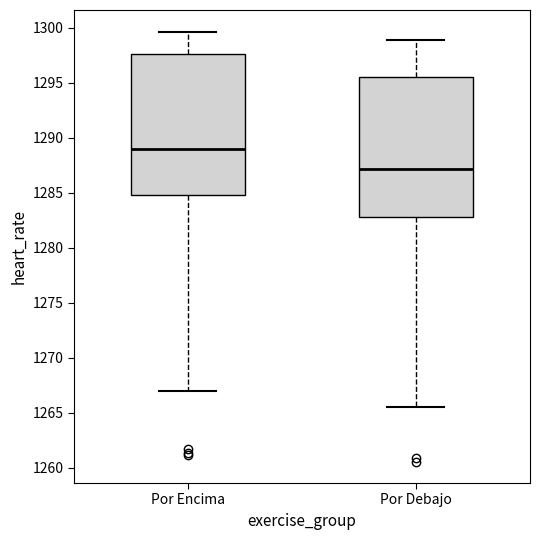

Reading left to right, read every box against the y-axis: the position of its median line, the range the box covers, and the ends of its whiskers. The values are not printed on the chart, so give them approximately, as read against the axis.

Por Encima: median 1289.0, box 1285.0 to 1297.5, whiskers 1267.0 to 1299.5
Por Debajo: median 1287.0, box 1283.0 to 1295.5, whiskers 1265.5 to 1299.0